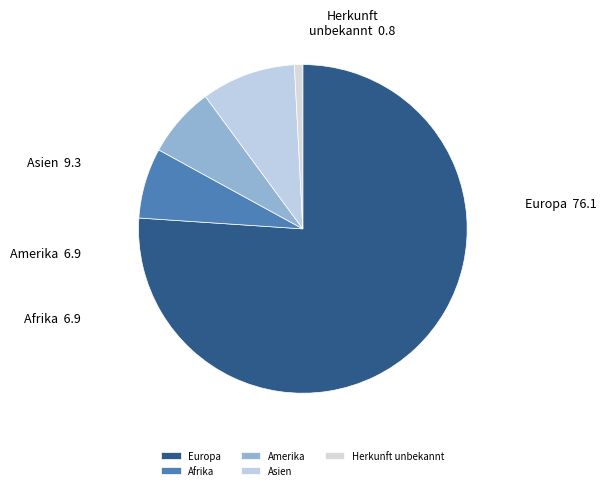

How many slices are in this pie chart?

5